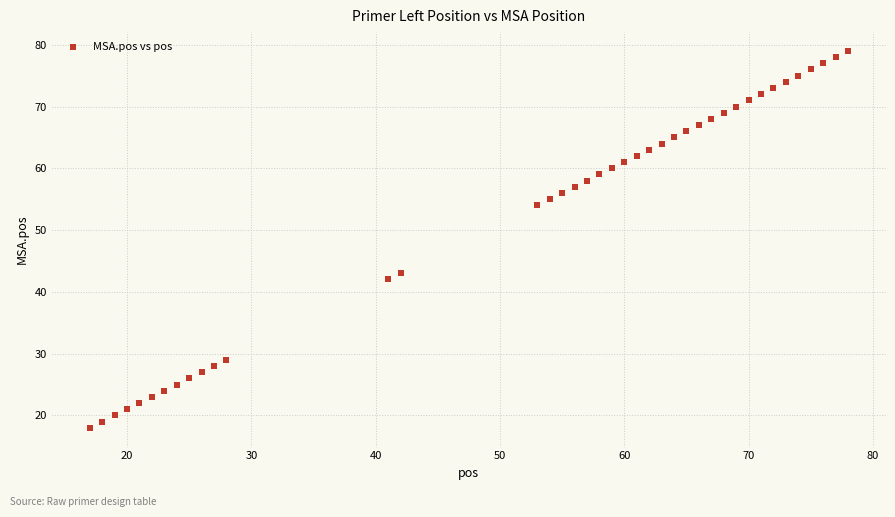

What is the range of X values (max minus min)?

61